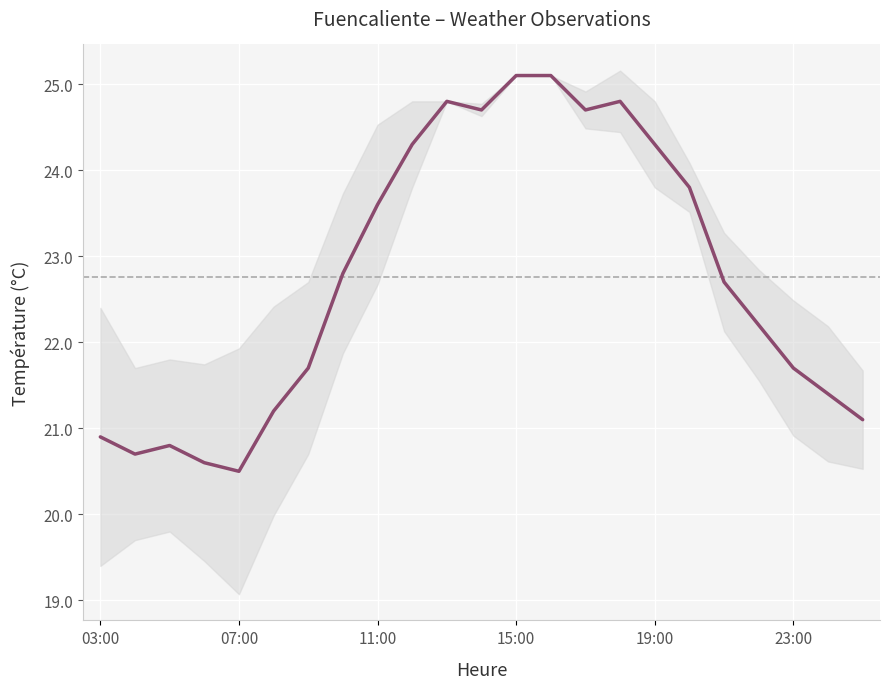

Count the number of categories in the chart.

23